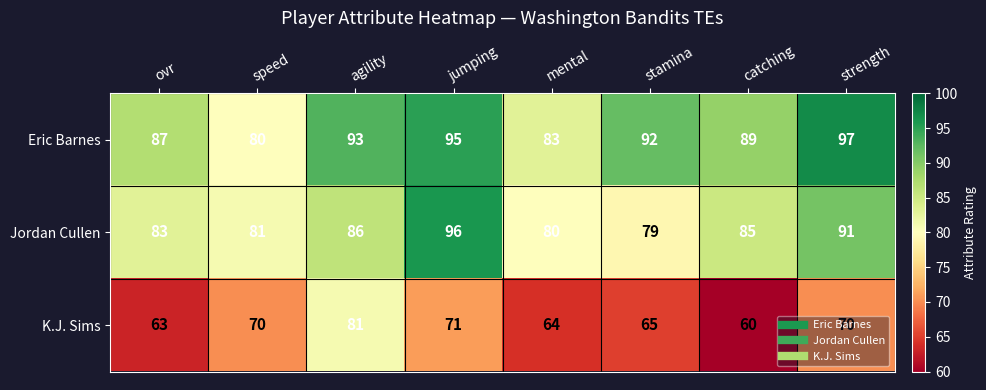

At which category is the sum across all series the highest?

jumping